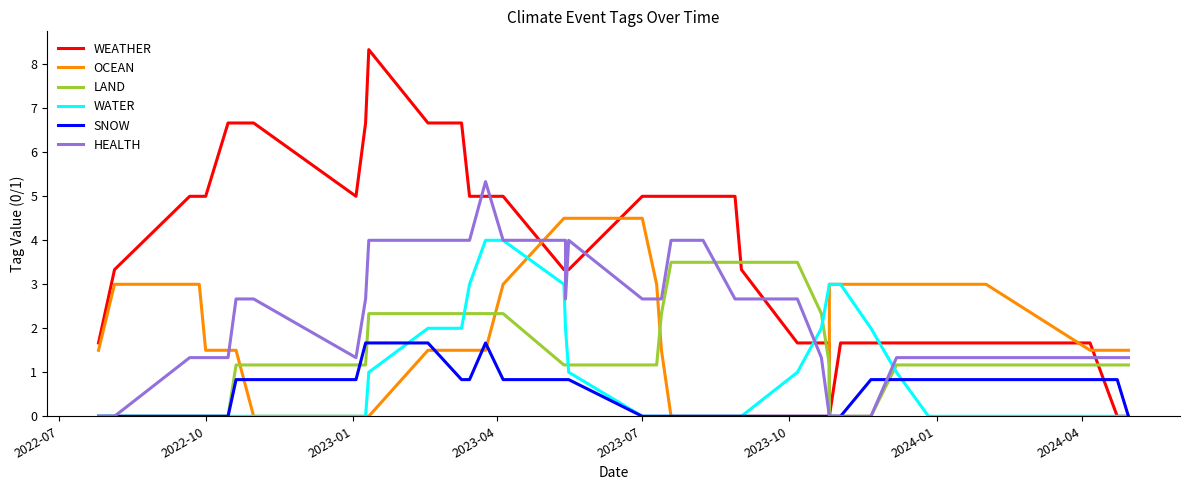

How many intersections are there between SNOW and WATER?

2